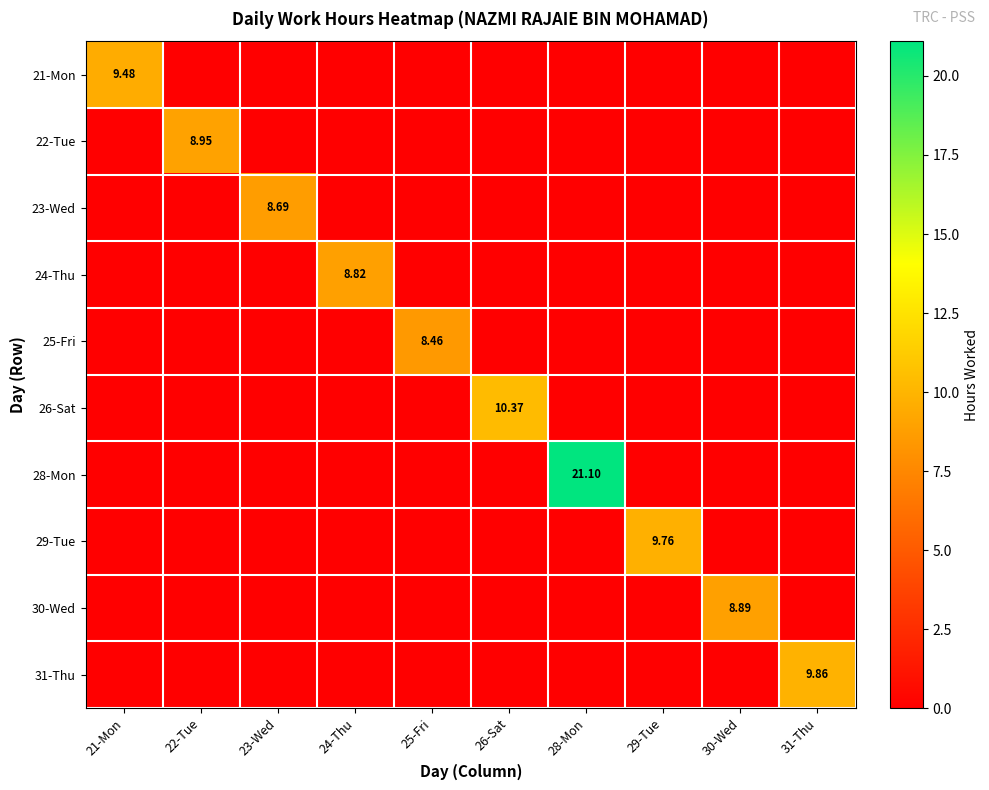

Where is 21-Mon nearest to the value 4?

22-Tue